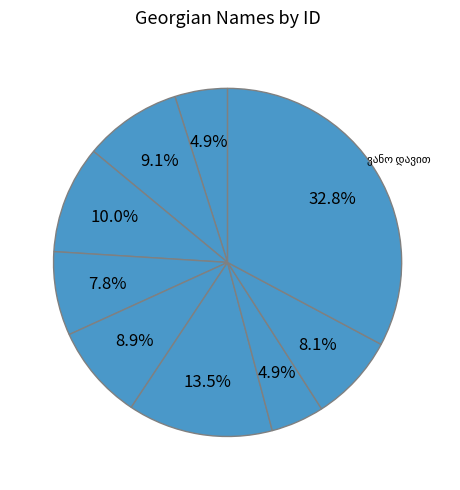

Count the number of slices in the pie.

9